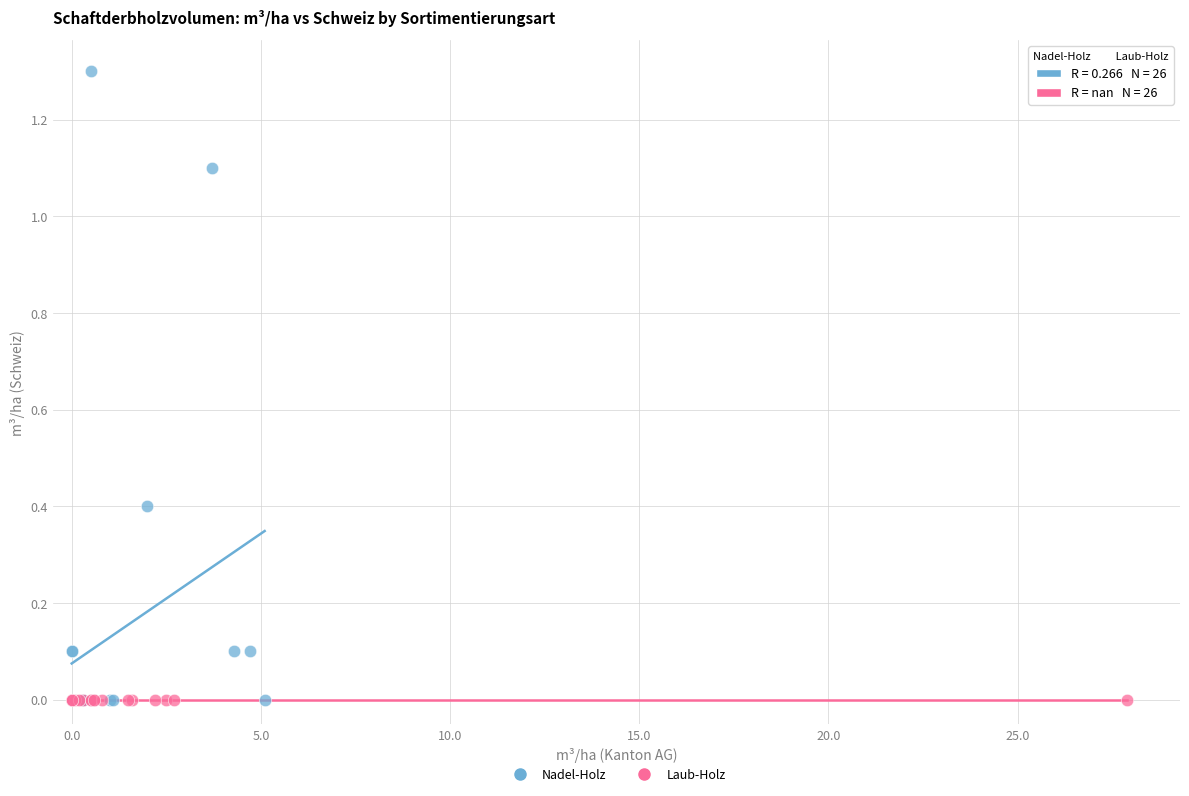

What are all the series names shown in the legend?

Nadel-Holz, Laub-Holz